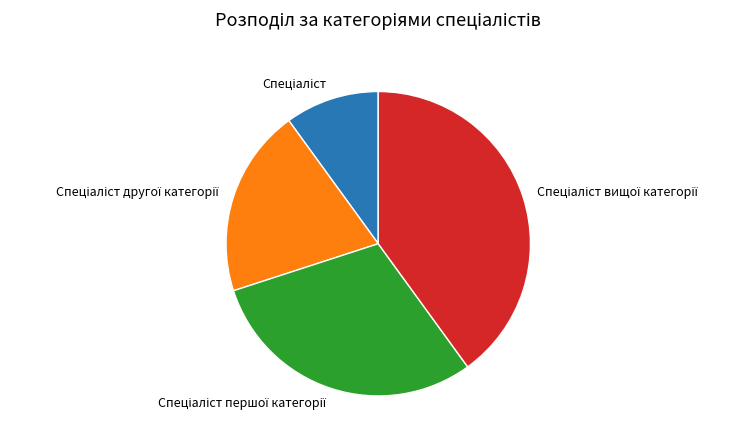

Does any single category account for the majority?

No